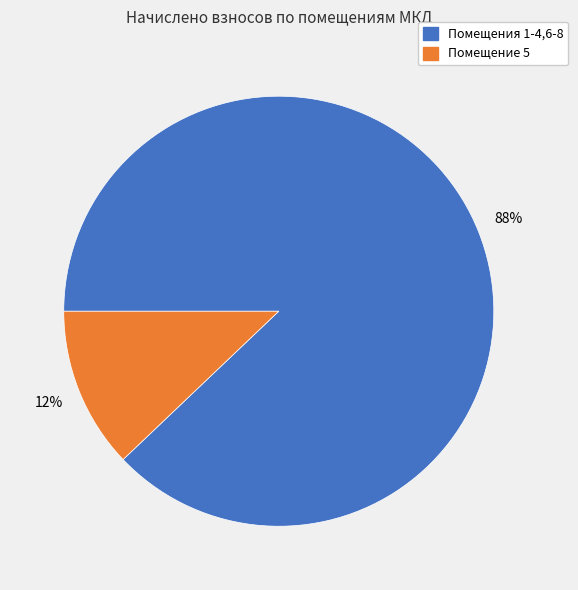

Is there a majority slice in this chart?

Yes